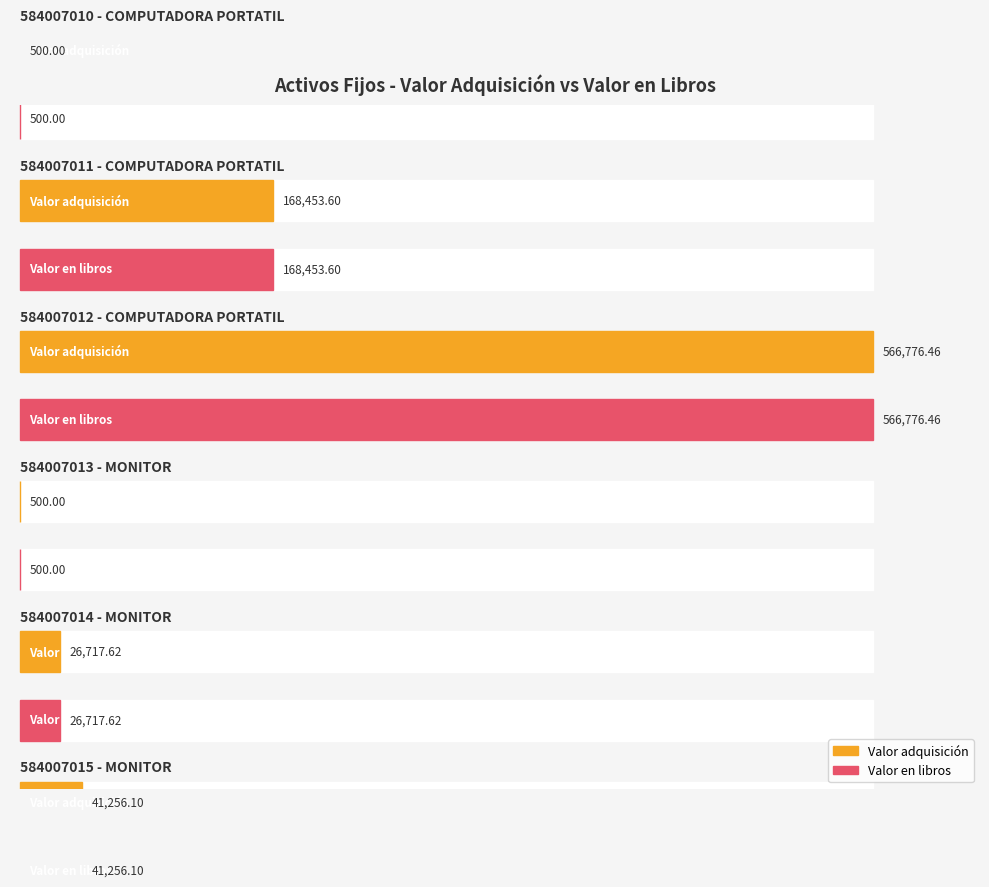

What position from the left is 584007014
MONITOR?

5